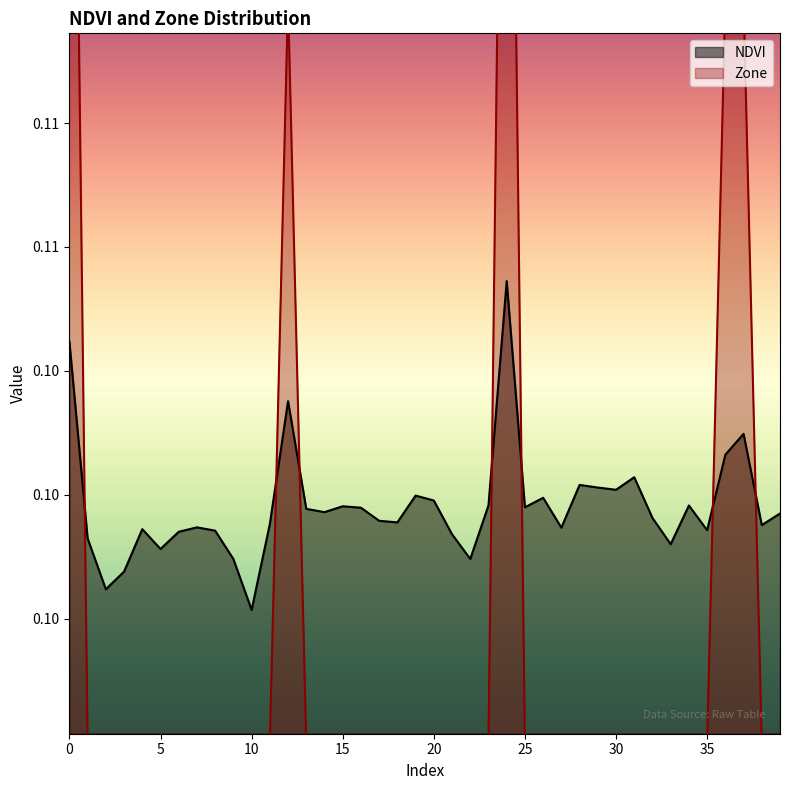

Between 18 and 25, which series saw the biggest shift?

NDVI